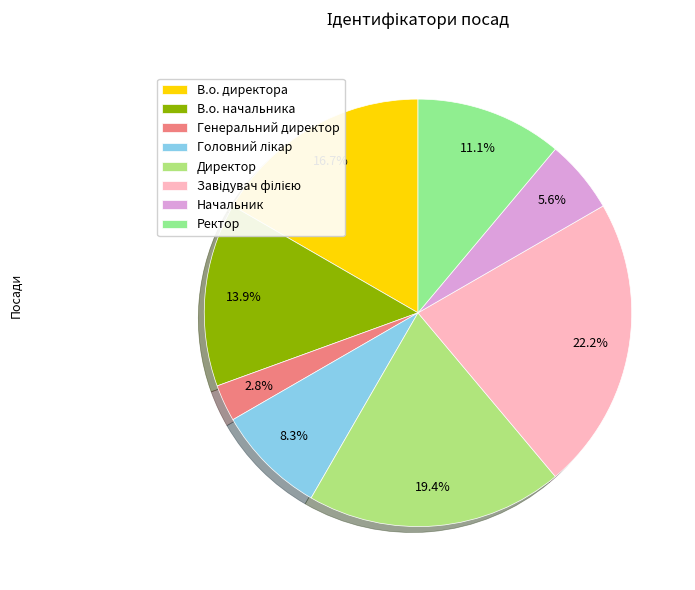

Rank the categories by value from lowest to highest.

Генеральний директор, Начальник, Головний лікар, Ректор, В.о. начальника, В.о. директора, Директор, Завідувач філією